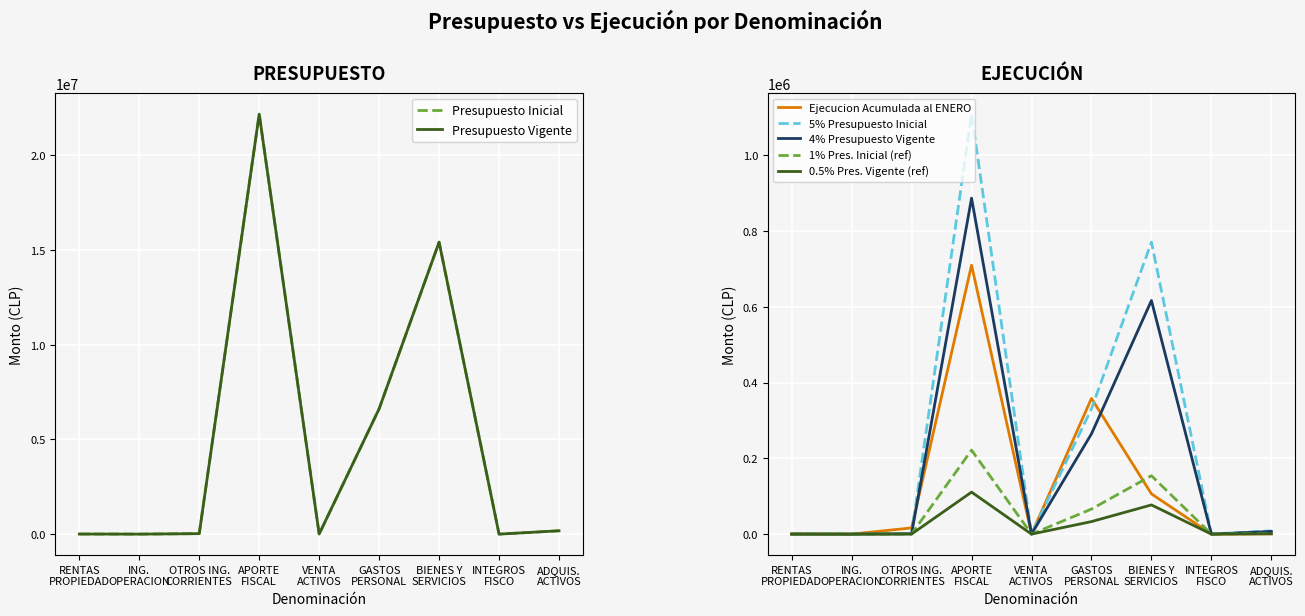

Which series has the largest total across all categories?

Presupuesto Inicial